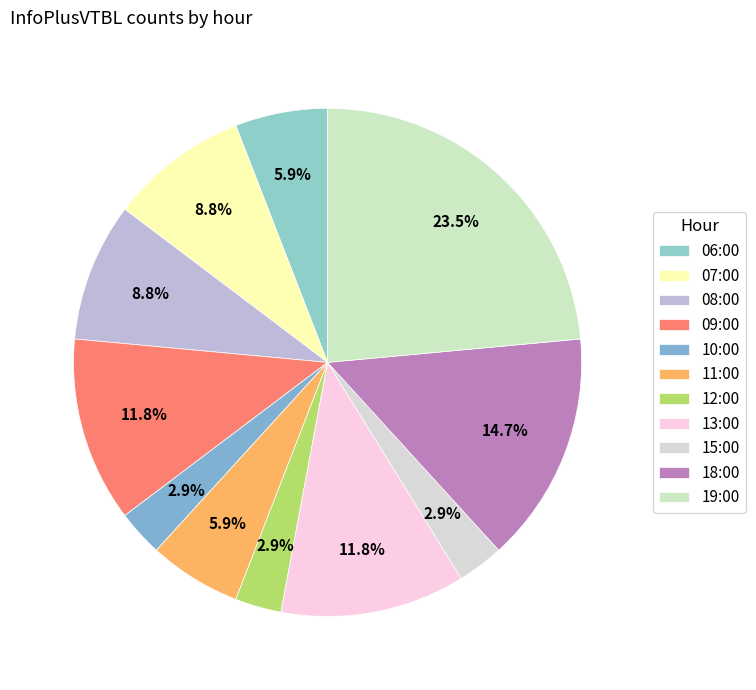

Count the number of slices in the pie.

11